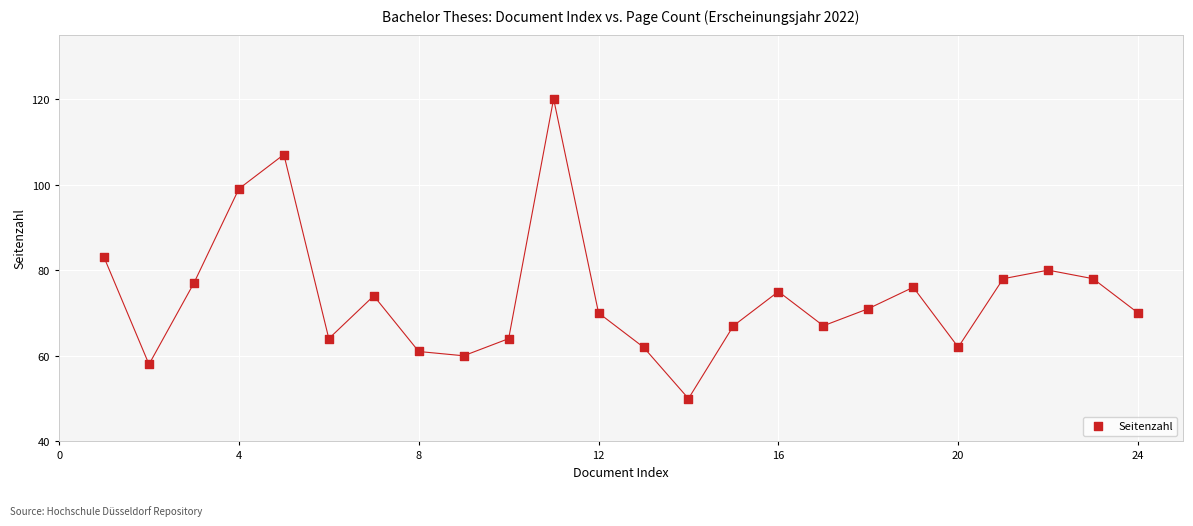

What Y value in the scatter plot is closest to 85?

83